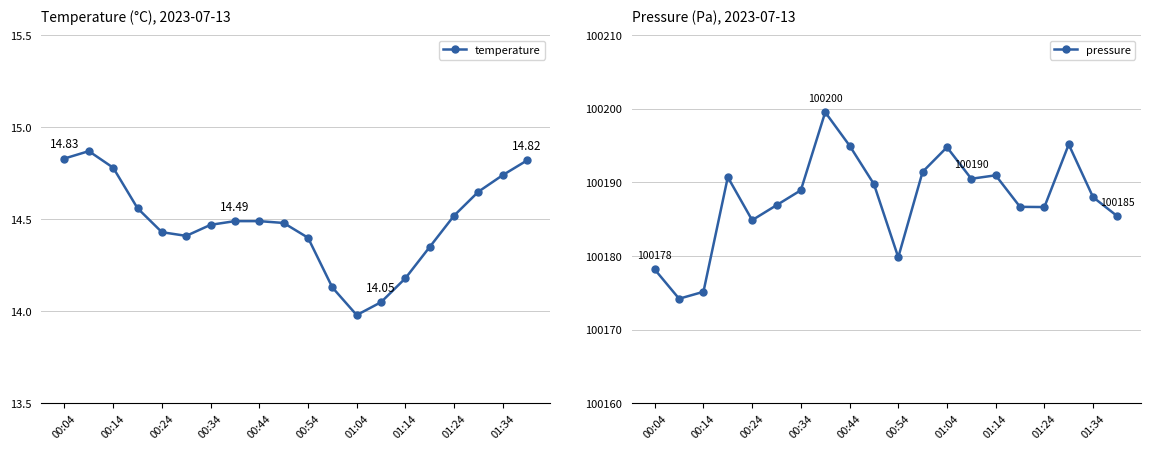

True or false: pressure has a value of 100191.0 at 01:14.

True